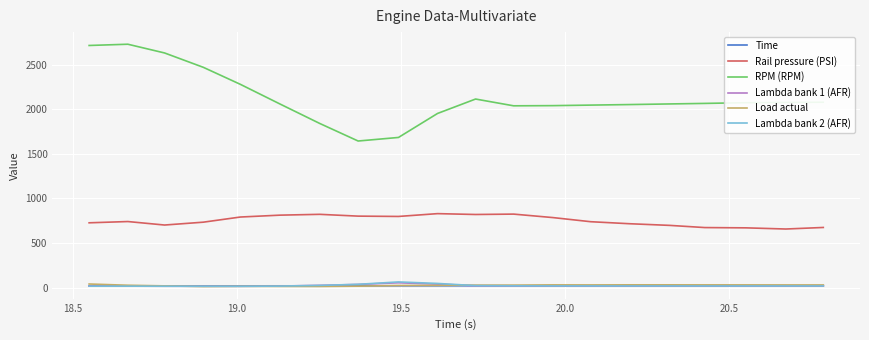

Which series has the widest spread of values?

RPM (RPM)